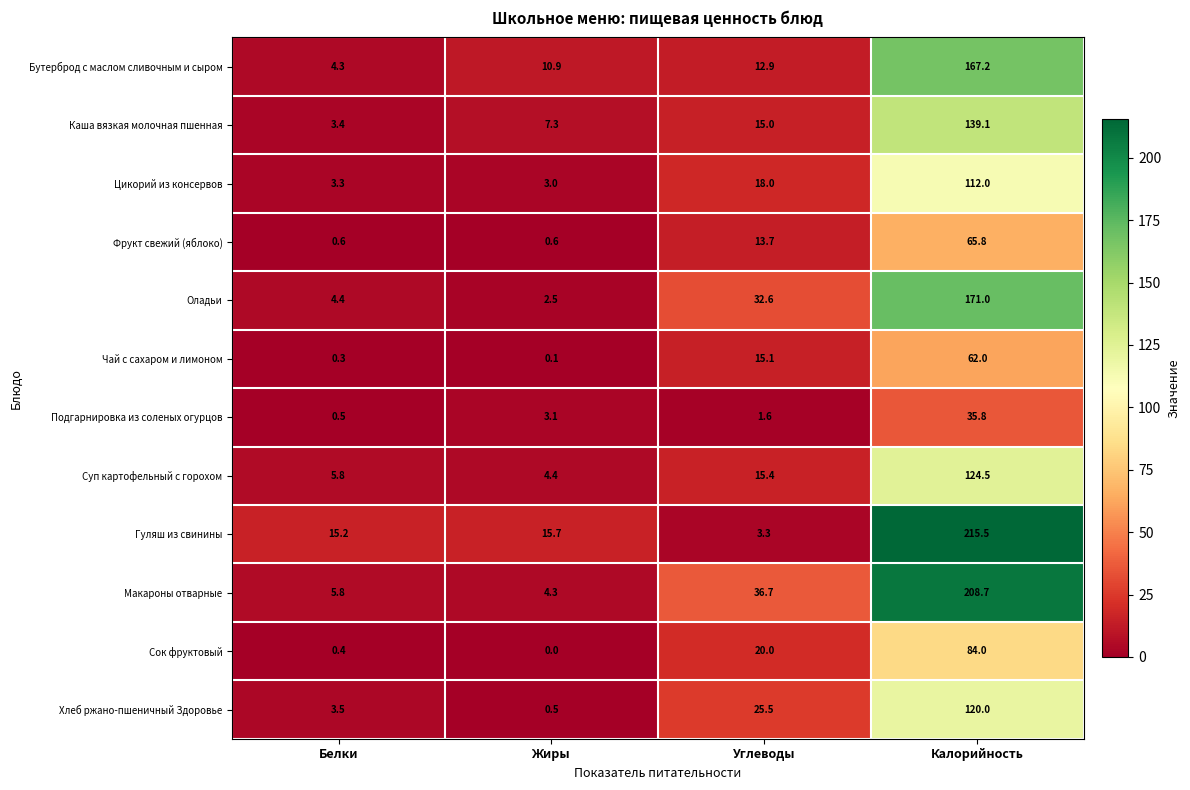

List the series in order of their peak value, highest first.

Гуляш из свинины, Макароны отварные, Оладьи, Бутерброд с маслом сливочным и сыром, Каша вязкая молочная пшенная, Суп картофельный с горохом, Хлеб ржано-пшеничный Здоровье, Цикорий из консервов, Сок фруктовый, Фрукт свежий (яблоко), Чай с сахаром и лимоном, Подгарнировка из соленых огурцов